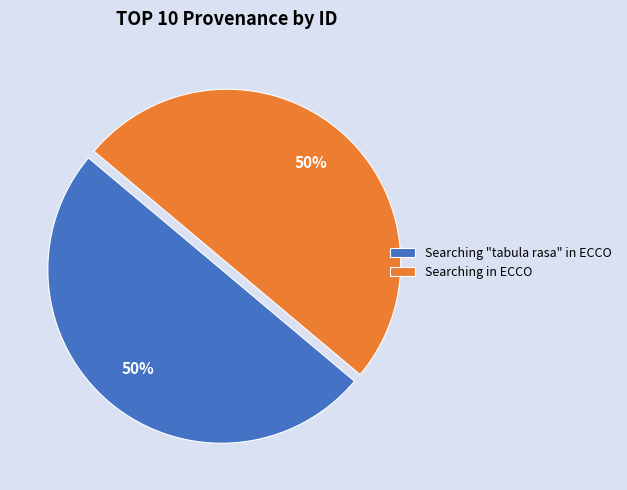

True or false: Searching in ECCO accounts for 57% of the total.

False